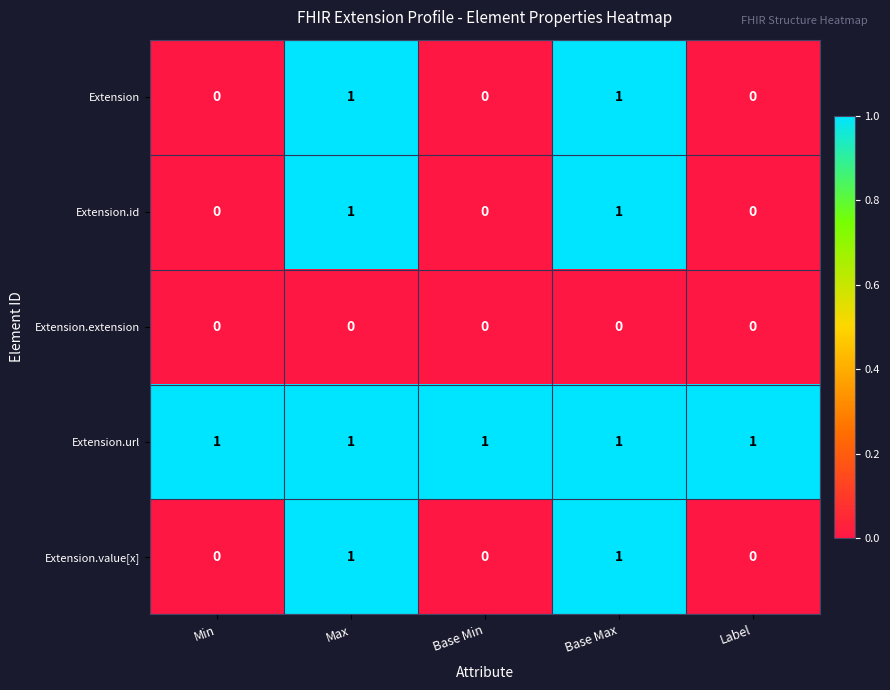

How many Extension.value[x] values are between 0 and 1?

5